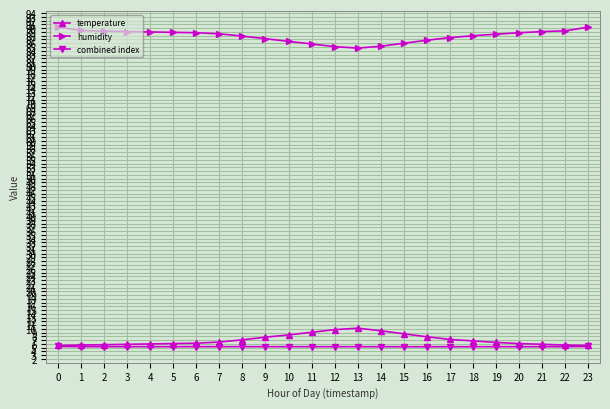

What is the maximum value shown in the chart?

90.3